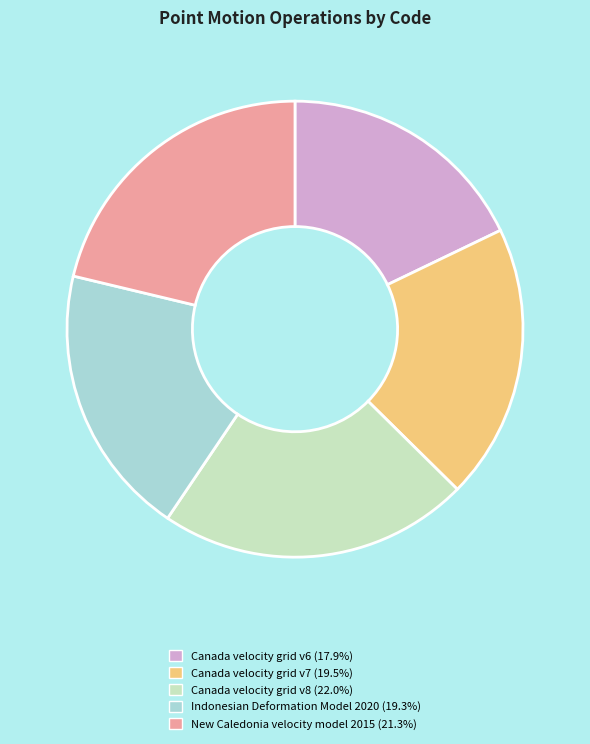

Is the sum of Indonesian Deformation Model 2020 and Canada velocity grid v6 greater than half?

No